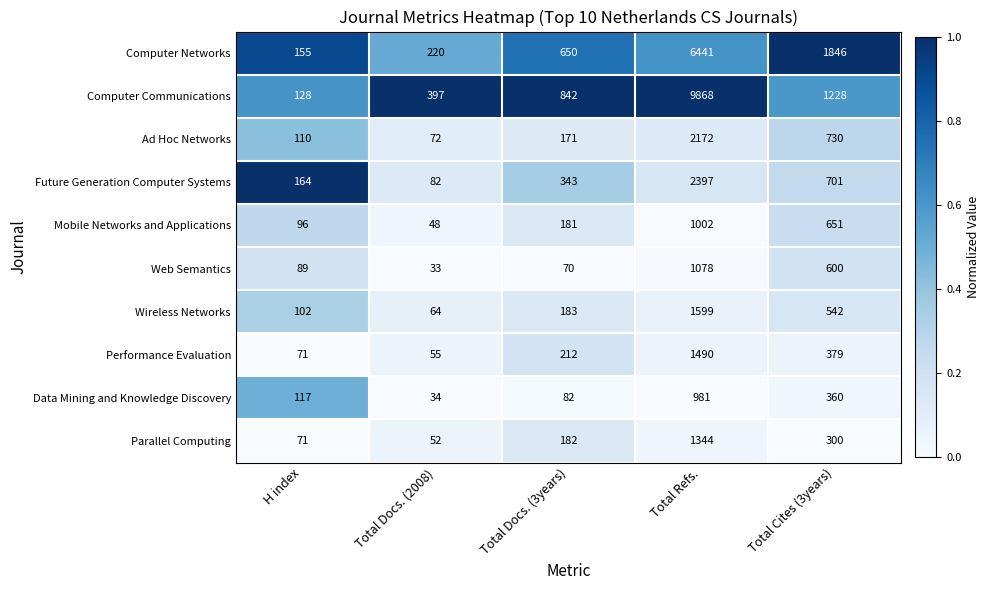

True or false: Ad Hoc Networks has a value of 44 at H index.

False